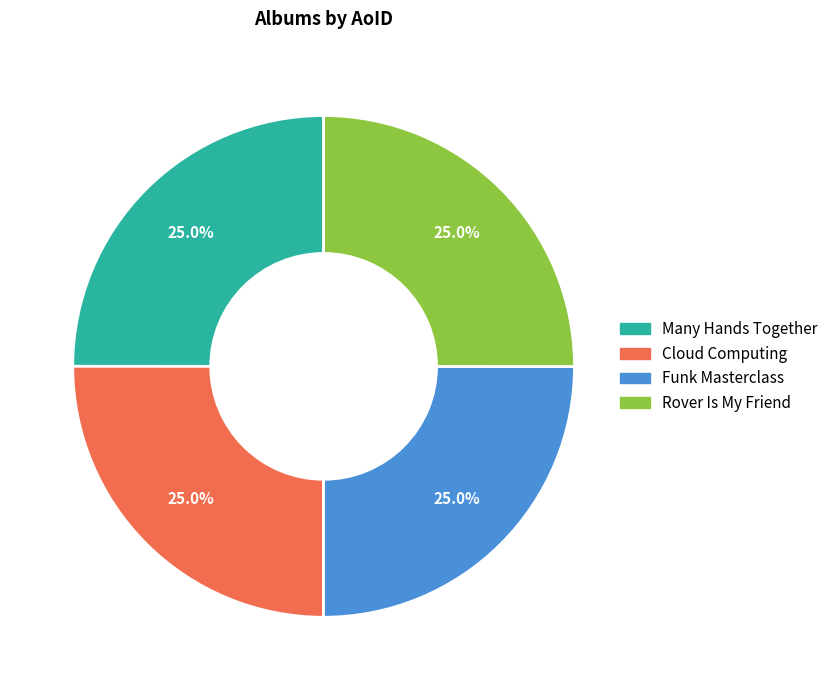

To the nearest percent, what percentage of the pie is Cloud Computing?

25%